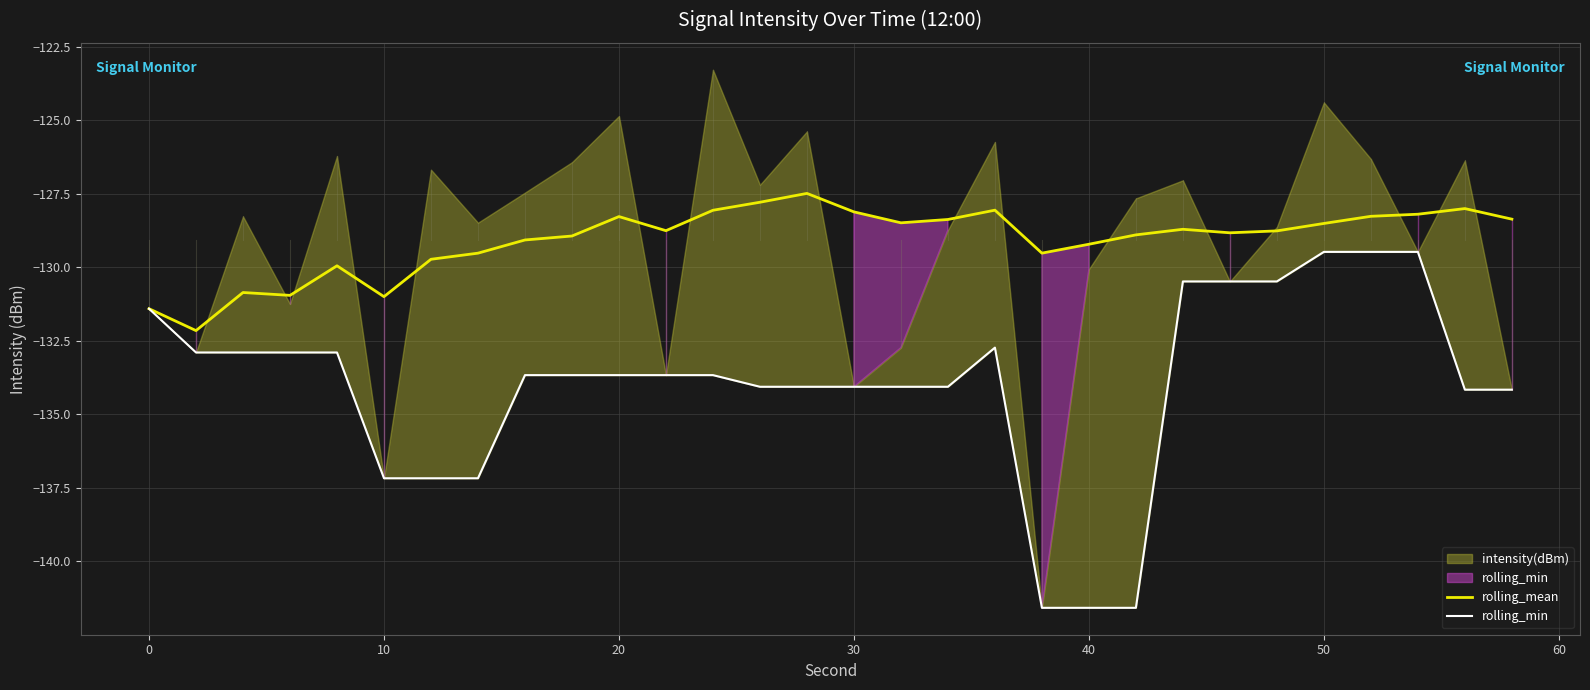

What is the maximum value for rolling_mean?

-127.5